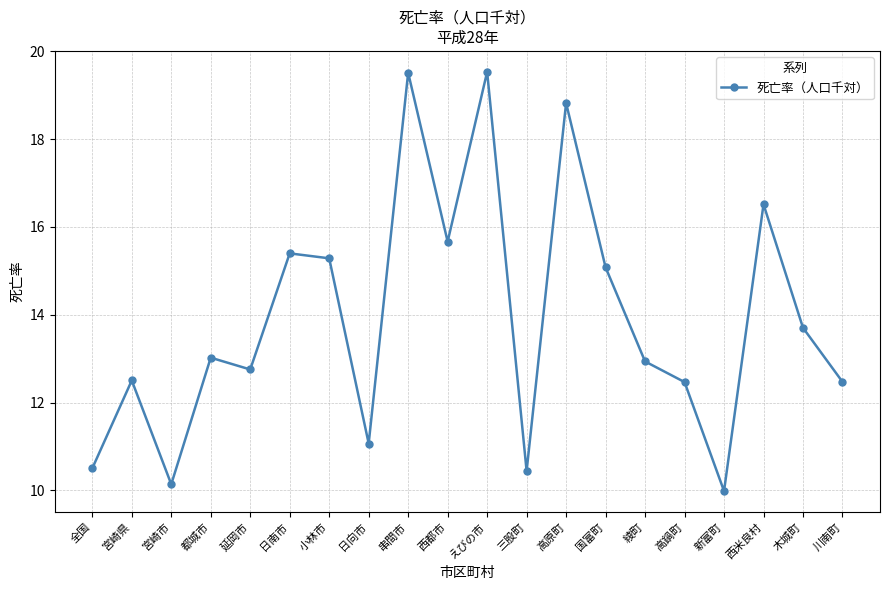

How many interior local valleys (lower than both neighbors) does the data have?

6